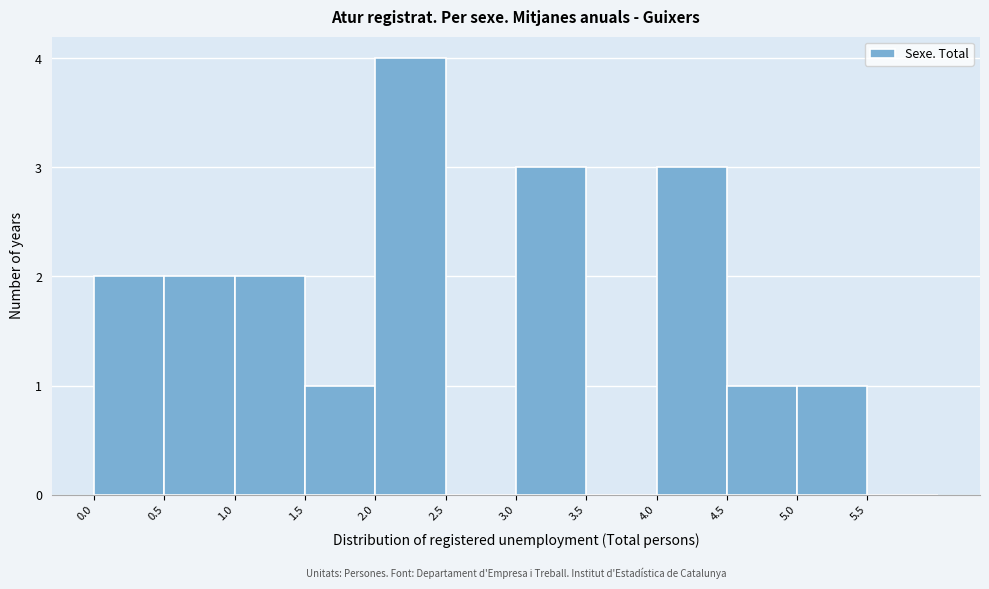

How tall is the bar that spans 0.0 to 0.5 on the x-axis? The values are not printed on the chart, so give them approximately, as read against the axis.

2